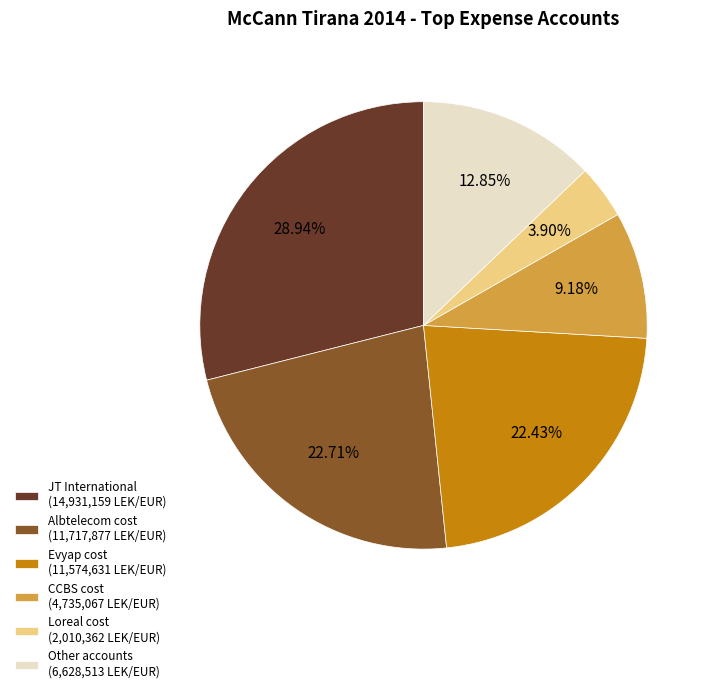

Which has a higher value, JT International (14,931,159 LEK/EUR) or CCBS cost (4,735,067 LEK/EUR)?

JT International (14,931,159 LEK/EUR)